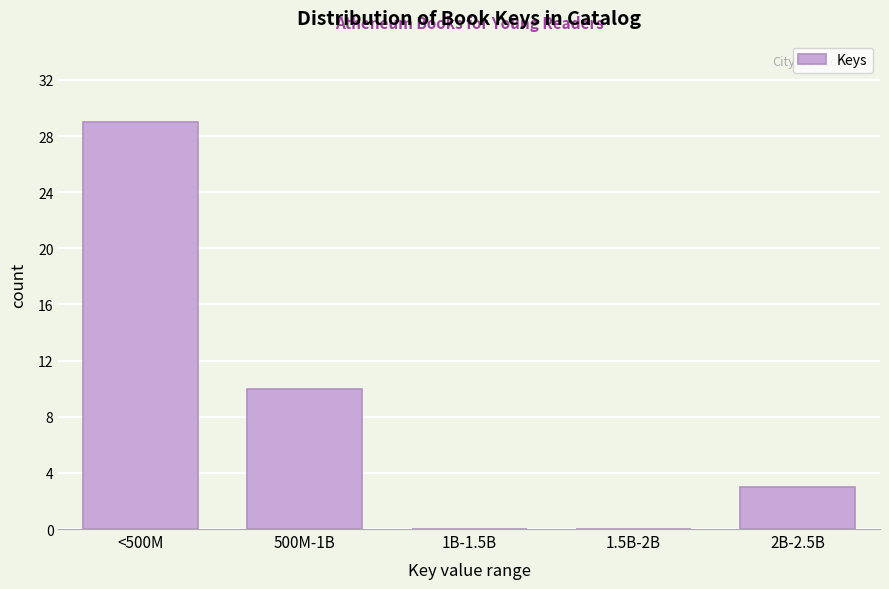

Reading left to right, extract all data points from this chart.

<500M=29	500M-1B=10	1B-1.5B=0	1.5B-2B=0	2B-2.5B=3